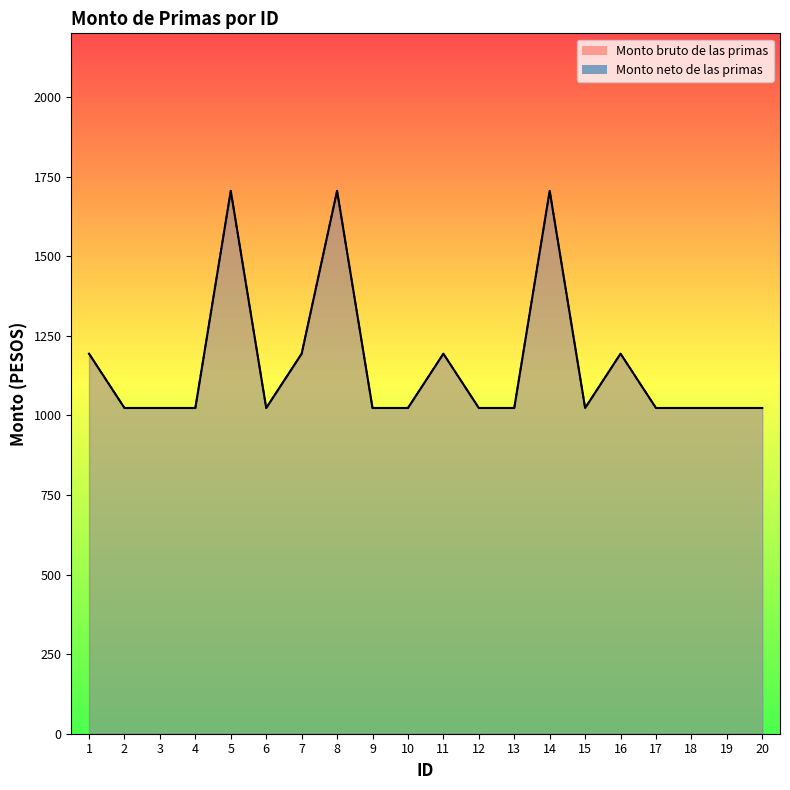

Is it true that Monto neto de las primas equals 1023.2 at 3?

True